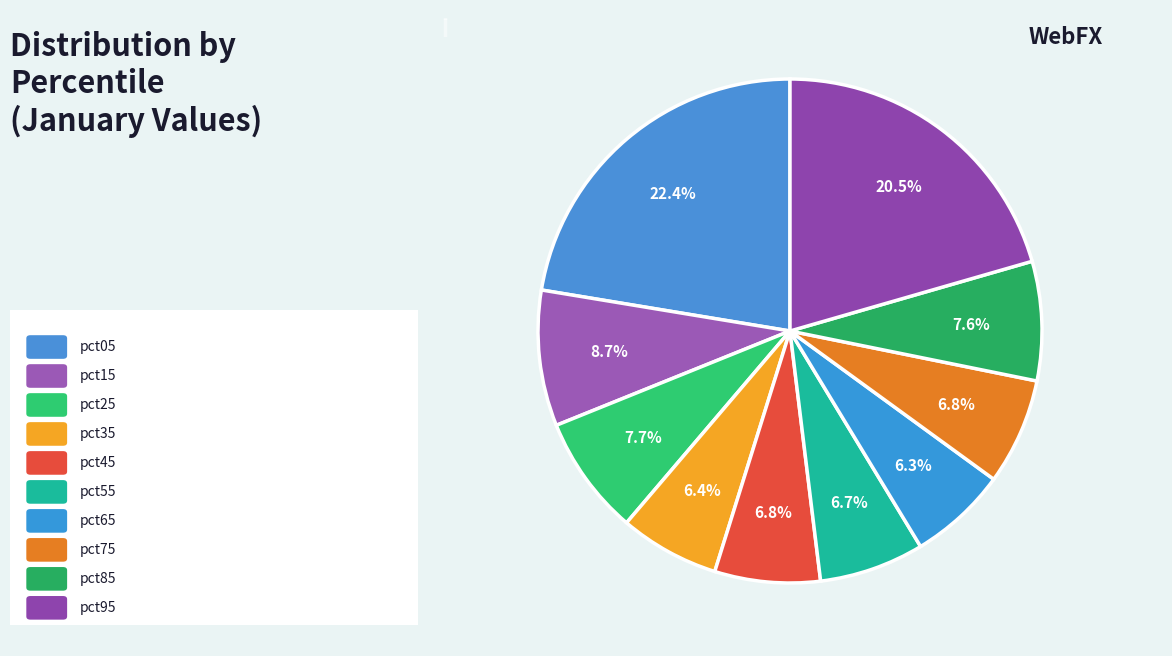

To the nearest percent, what percentage of the pie is pct15?

9%